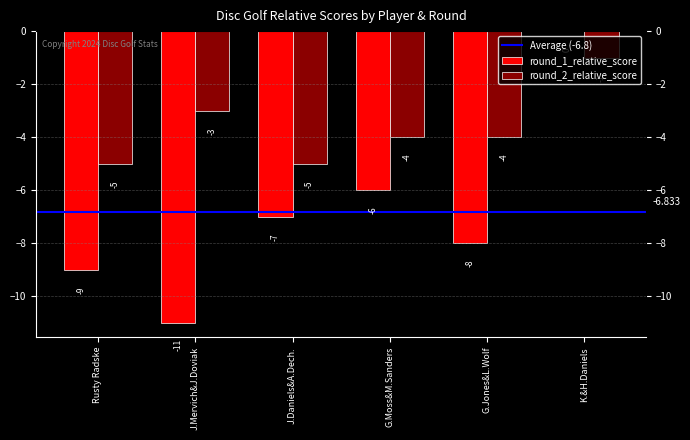

What is the total value across all series at Rusty Radske?

-14